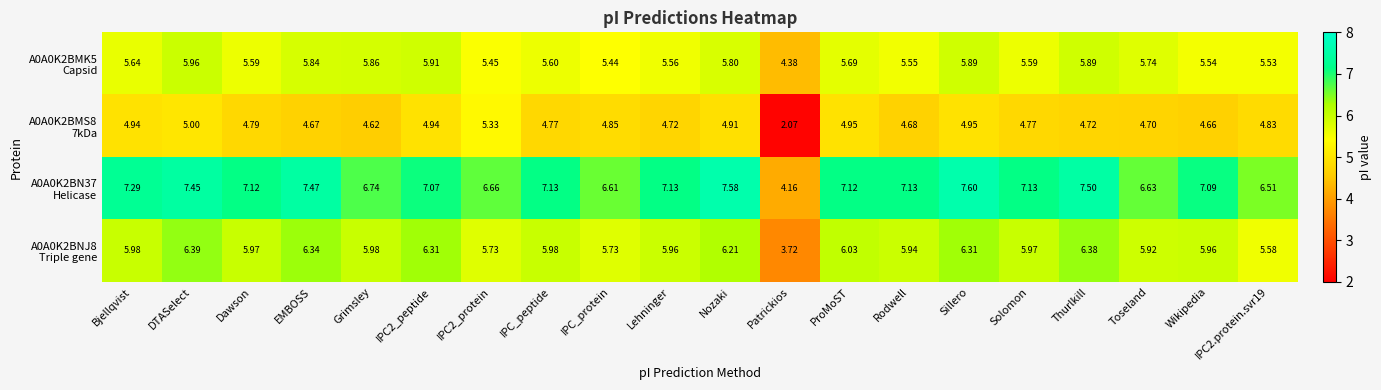

At which category is the sum across all series the highest?

DTASelect